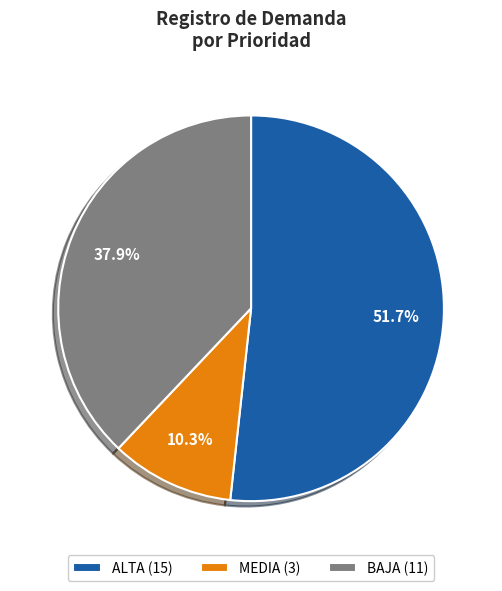

What is the largest slice in the pie chart?

ALTA